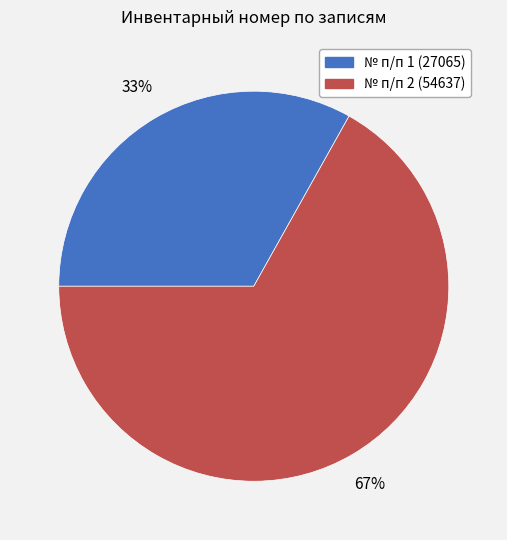

To the nearest percent, what is the difference between the largest and smallest slice percentages?

34%